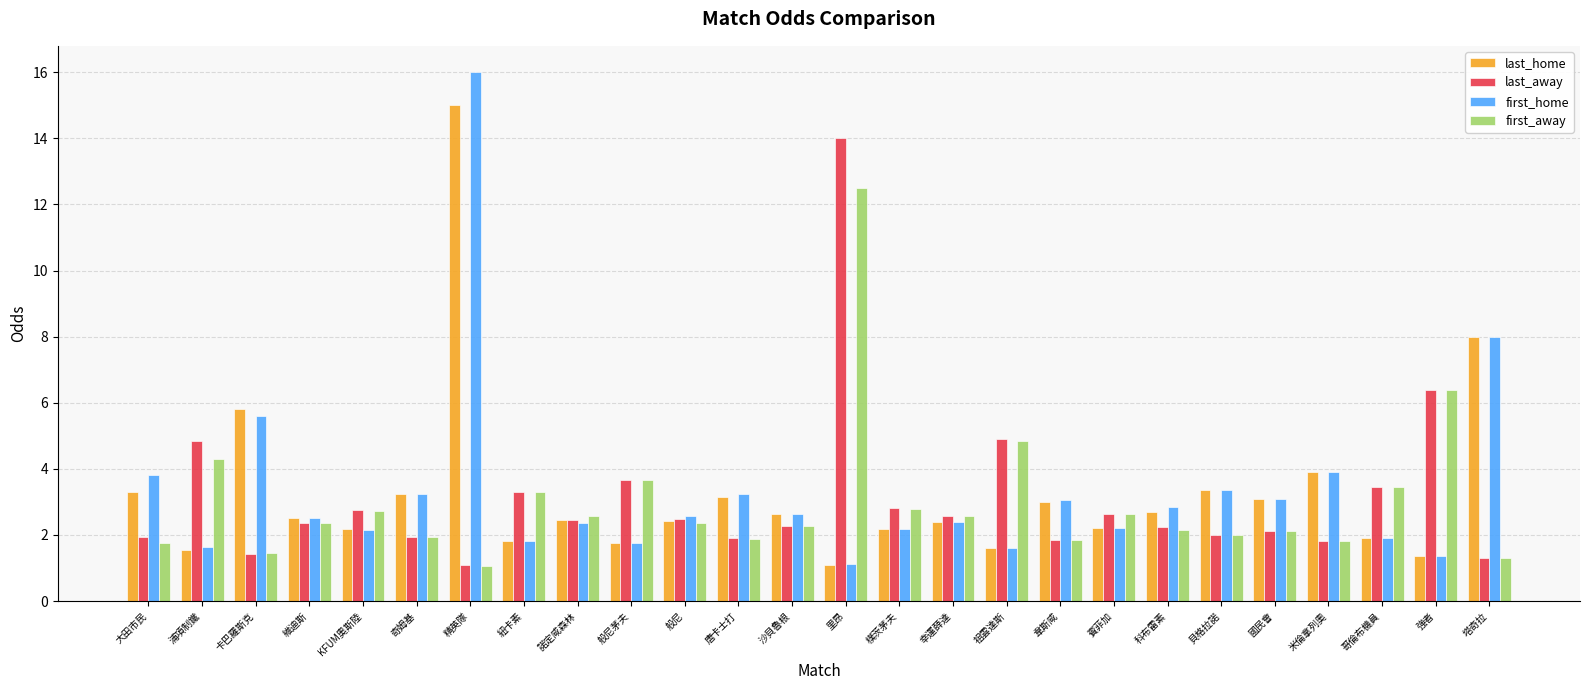

Are the bars grouped side by side (vs. stacked)?

Yes